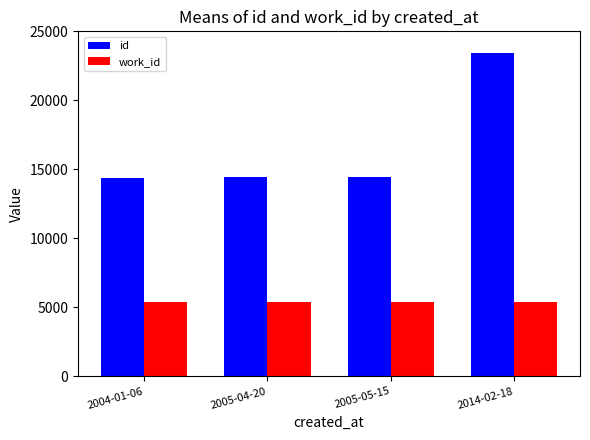

Is the value of id at 2014-02-18 greater than the value of work_id at 2004-01-06?

Yes